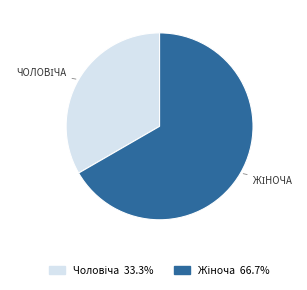

Is there any slice that represents more than half of the pie?

Yes